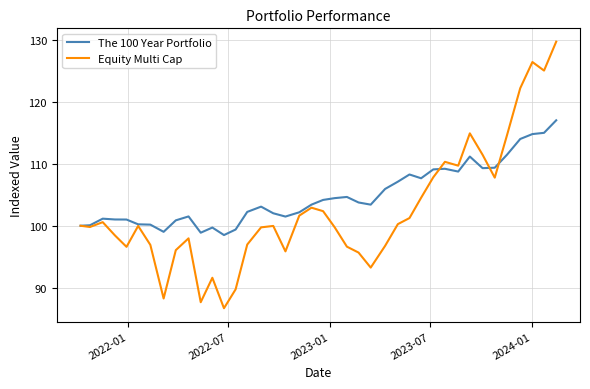

List the series in order of their overall mean, highest first.

The 100 Year Portfolio, Equity Multi Cap